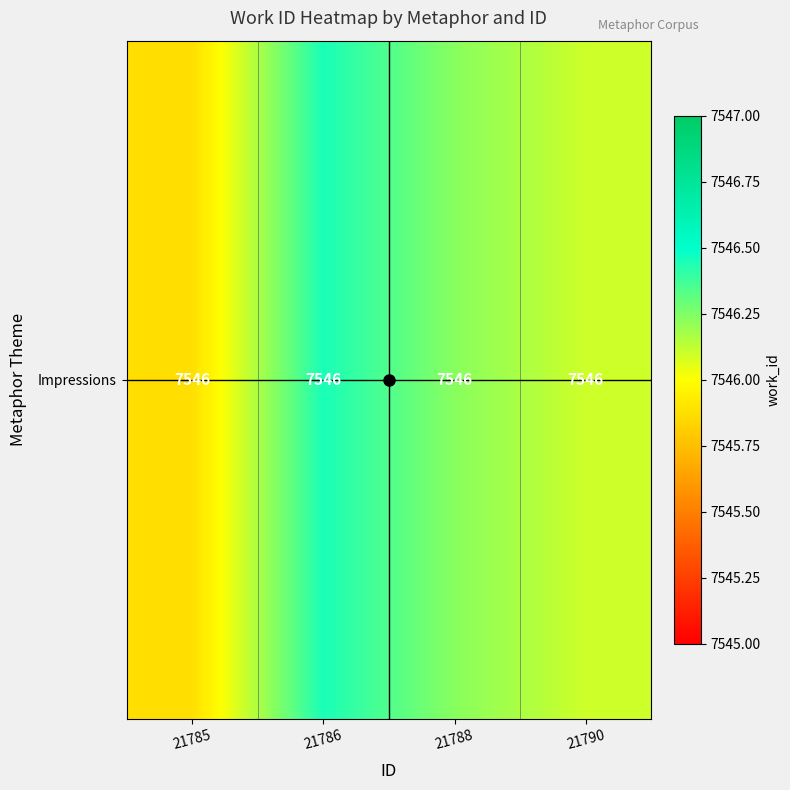

At which category does the chart reach its peak across all series?

21786